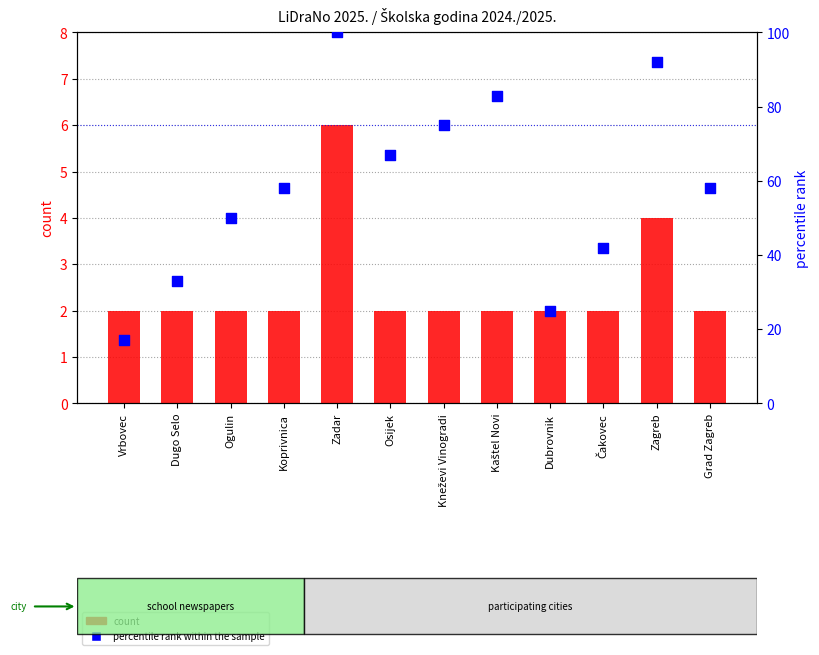

Which series contains the lowest Y value?

count